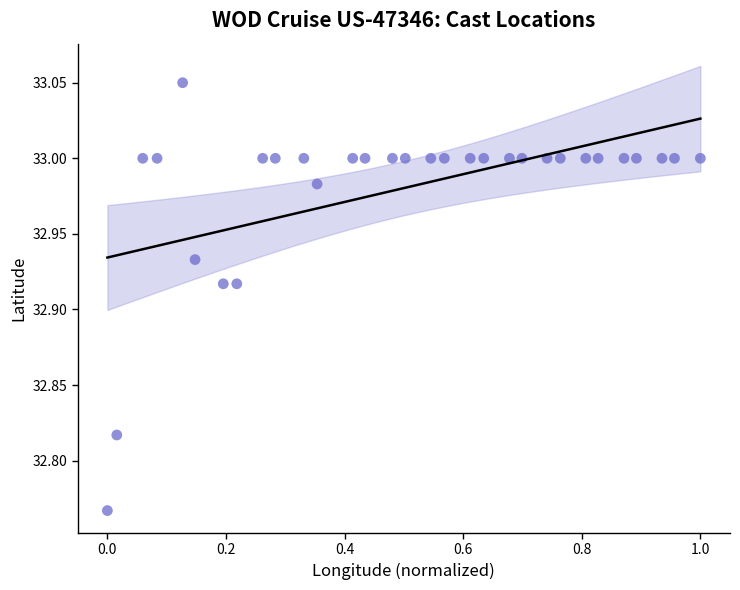

What is the range of Y values (max minus min)?

0.3